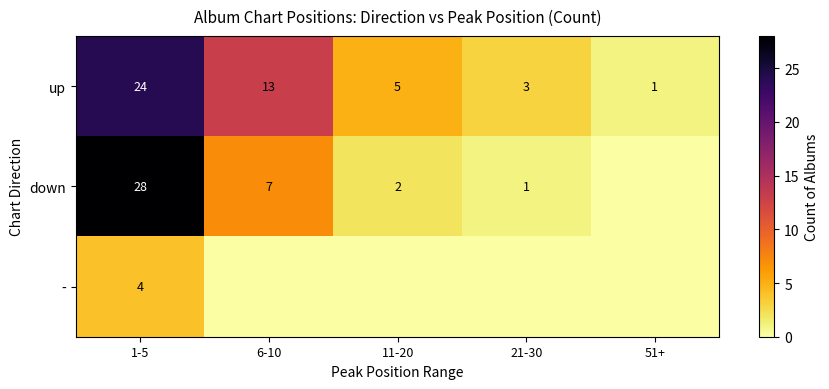

At which label is up closest to 12?

6-10